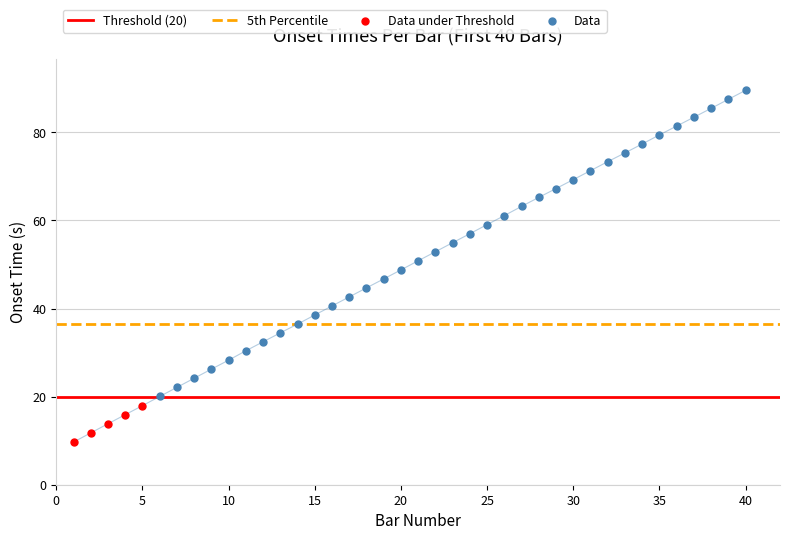

Which has a higher value, 20 or 2?

20